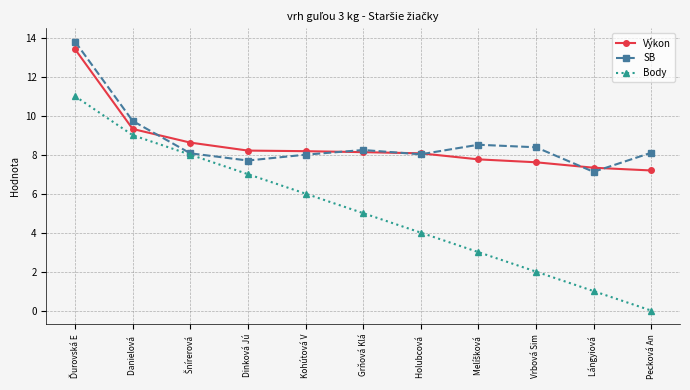

What is the approximate value of SB at Grňová Klá?

8.2